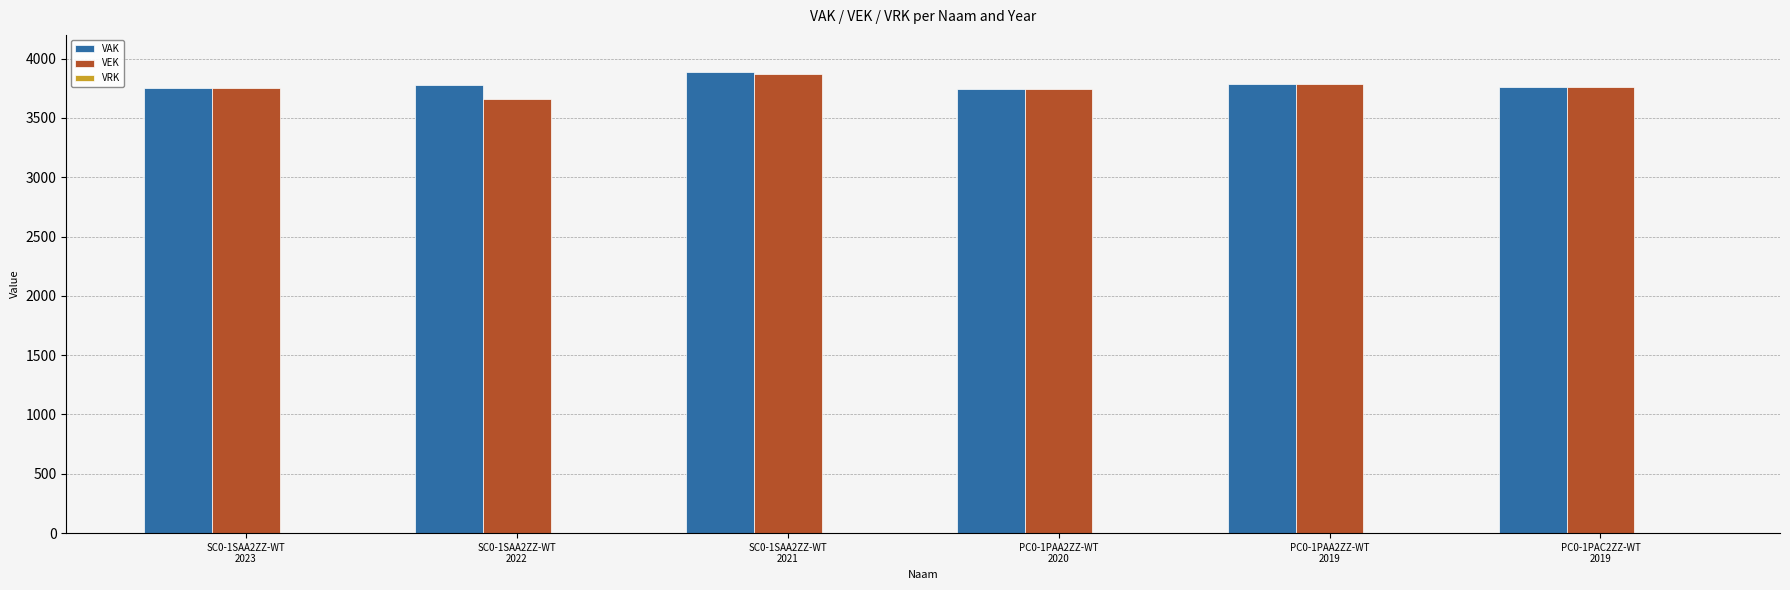

What is the maximum value shown in the chart?

3883